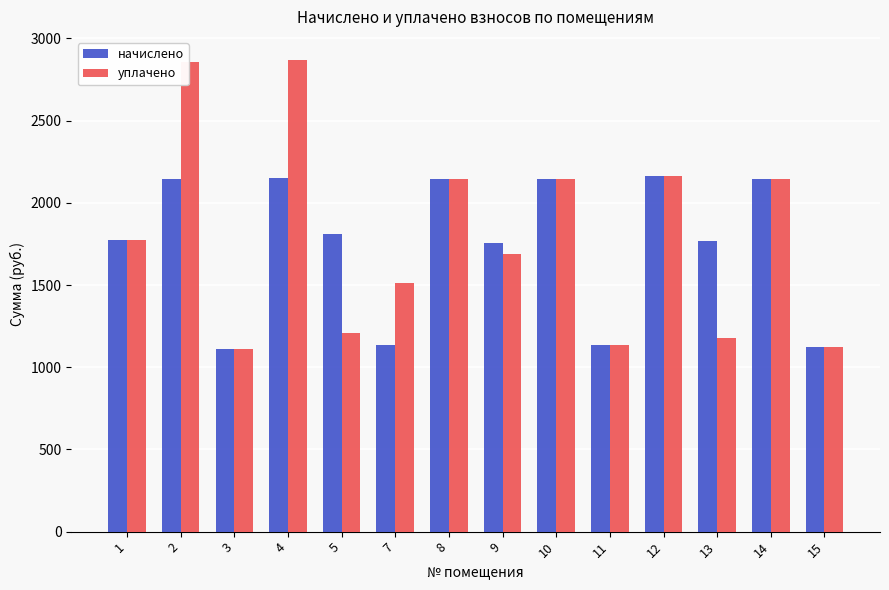

At how many categories does at least one series exceed 1622?

10